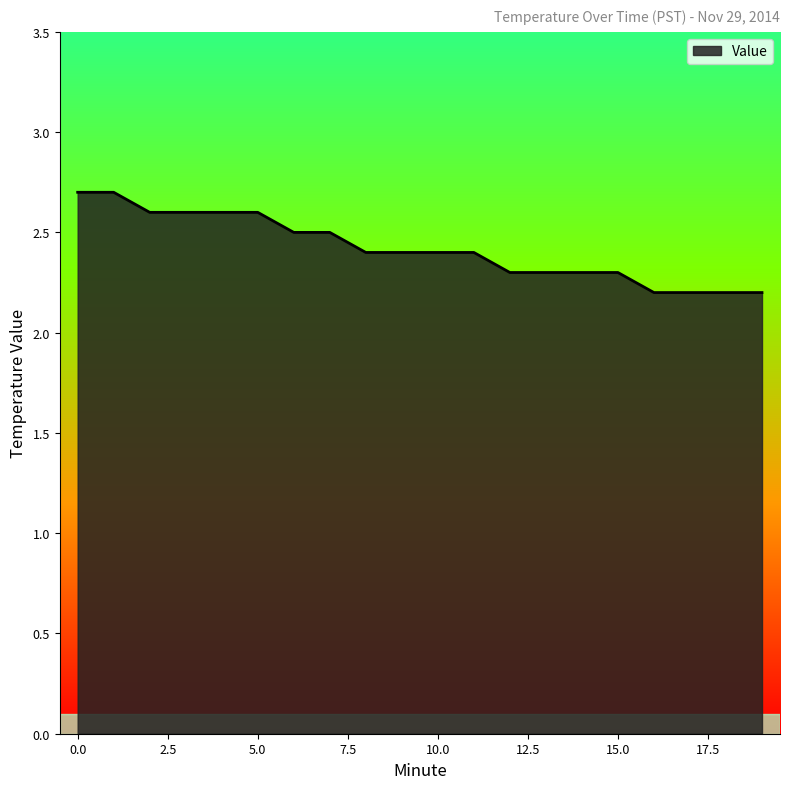

Reading right to left, what are all the values shown in this chart?

19=2.2	18=2.2	17=2.2	16=2.2	15=2.3	14=2.3	13=2.3	12=2.3	11=2.4	10=2.4	9=2.4	8=2.4	7=2.5	6=2.5	5=2.6	4=2.6	3=2.6	2=2.6	1=2.7	0=2.7